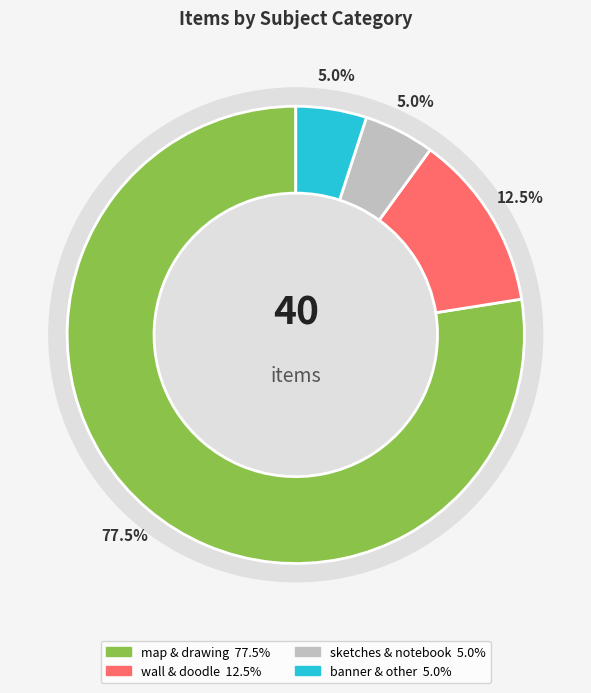

Is it true that wall^^texture^^white^^blue is 9% of the pie?

False